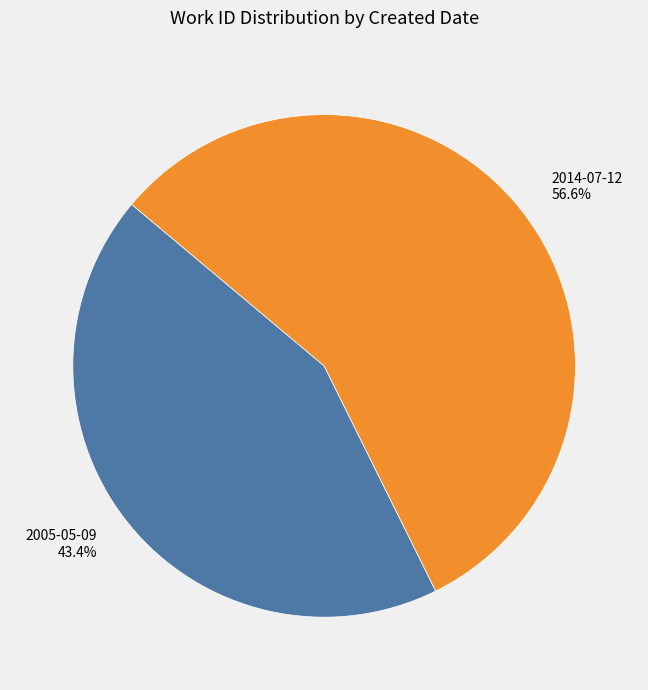

Is there any slice that represents more than half of the pie?

Yes